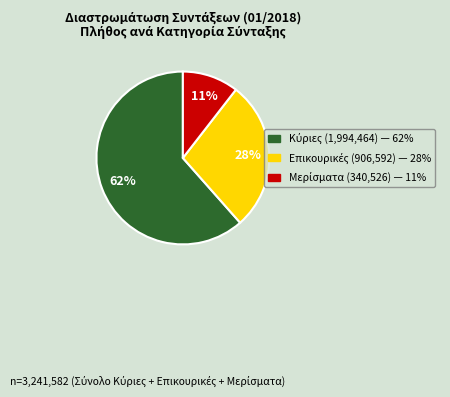

To the nearest percent, what is the average slice percentage?

33%